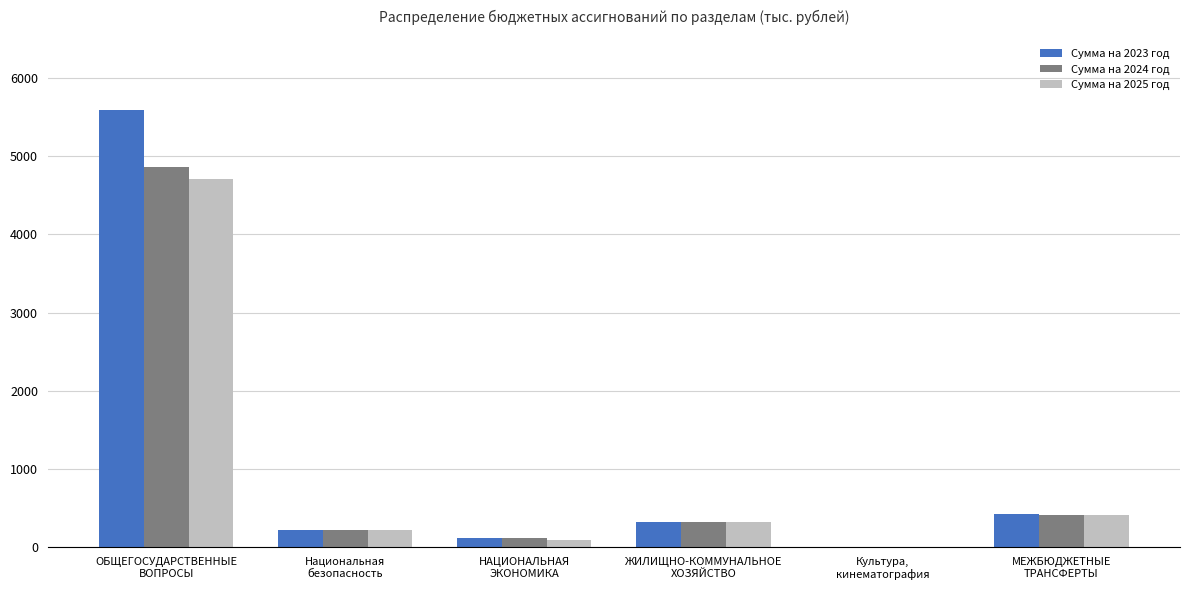

How many groups of bars are there?

6